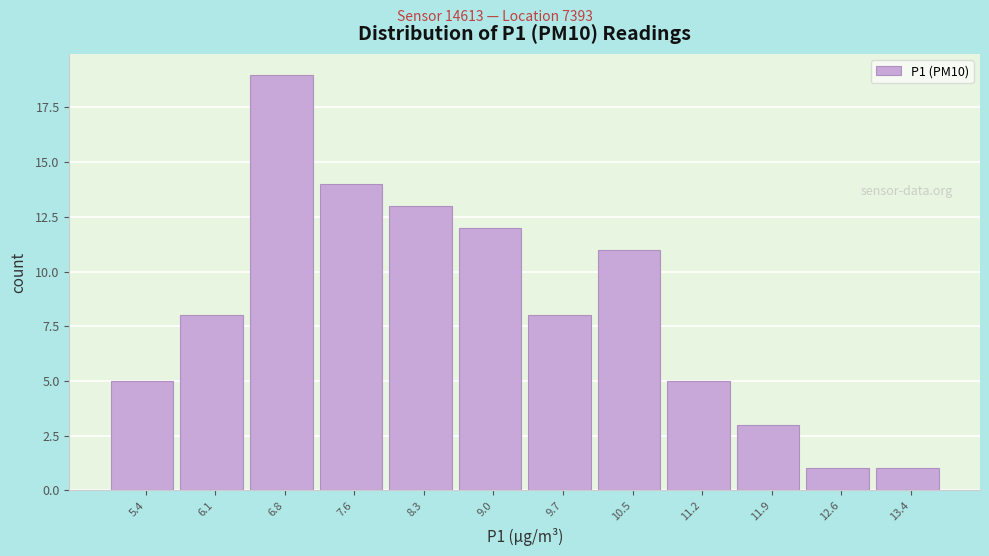

Over which range of the x-axis is the bar tallest?

6.5 to 7.2